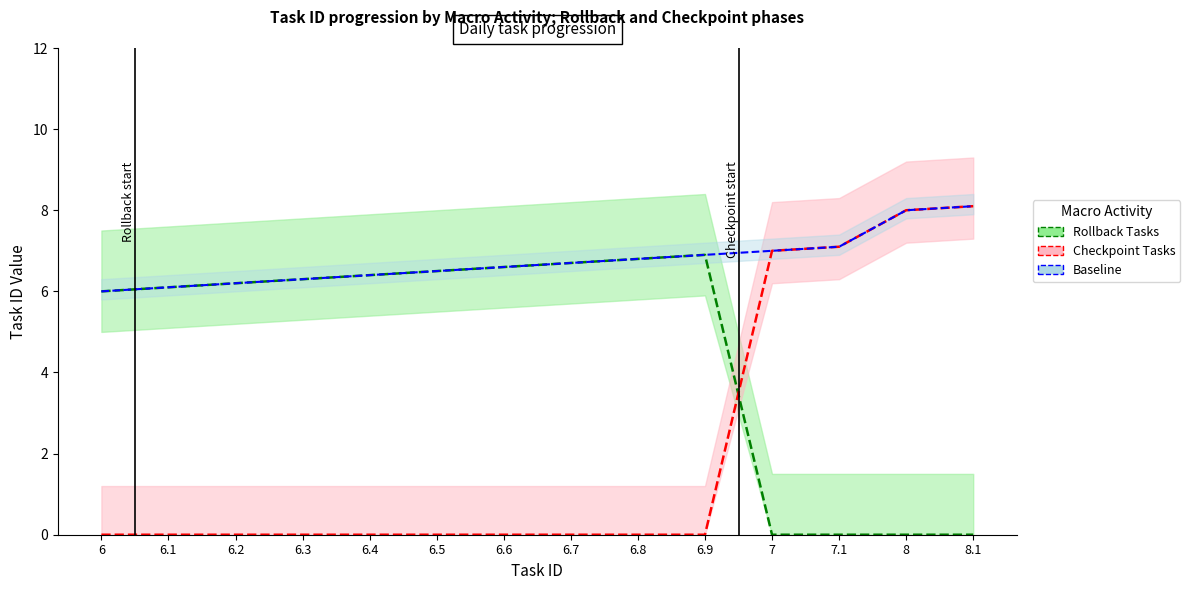

At which label does Rollback Tasks first exceed 6?

6.1